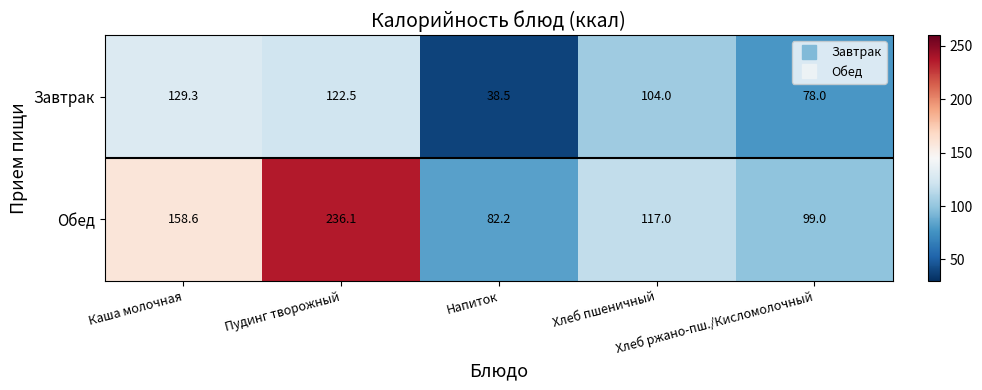

List the series in order of their peak value, highest first.

Обед, Завтрак